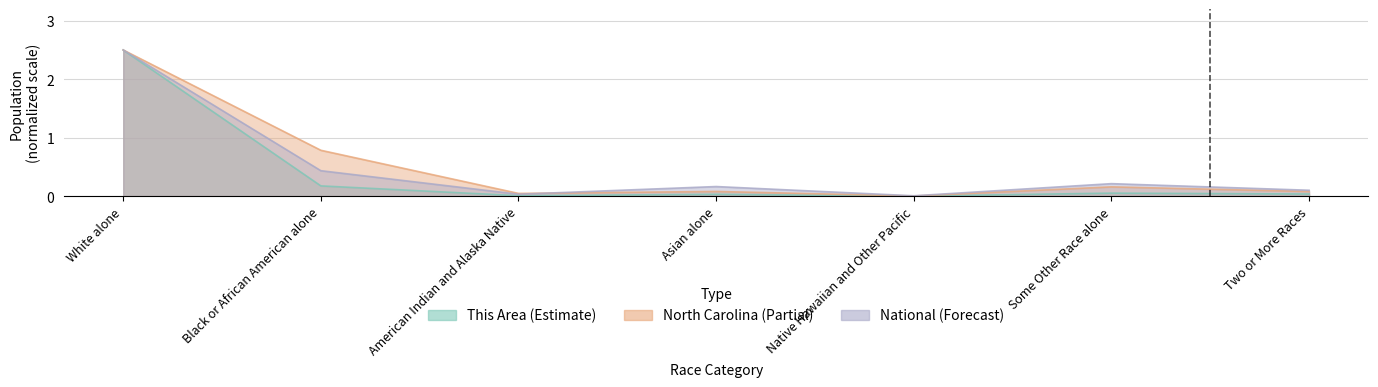

True or false: National and This Area cross at least once.

False